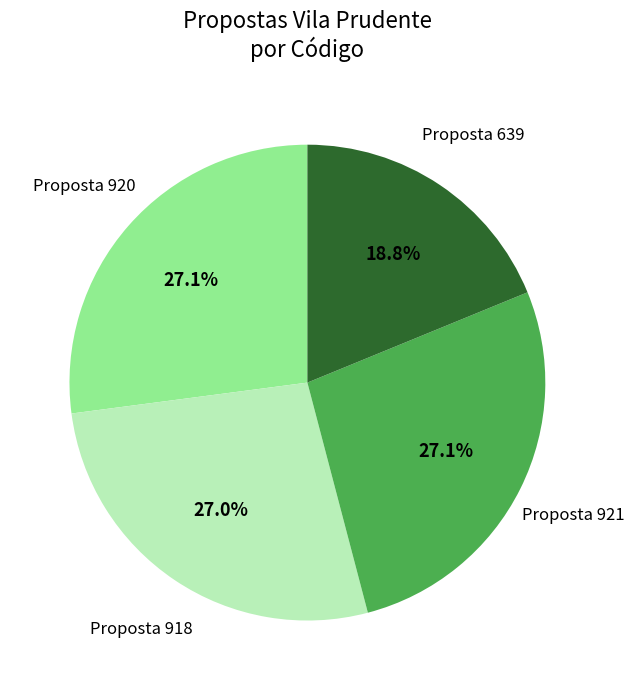

Is there any slice that represents more than half of the pie?

No